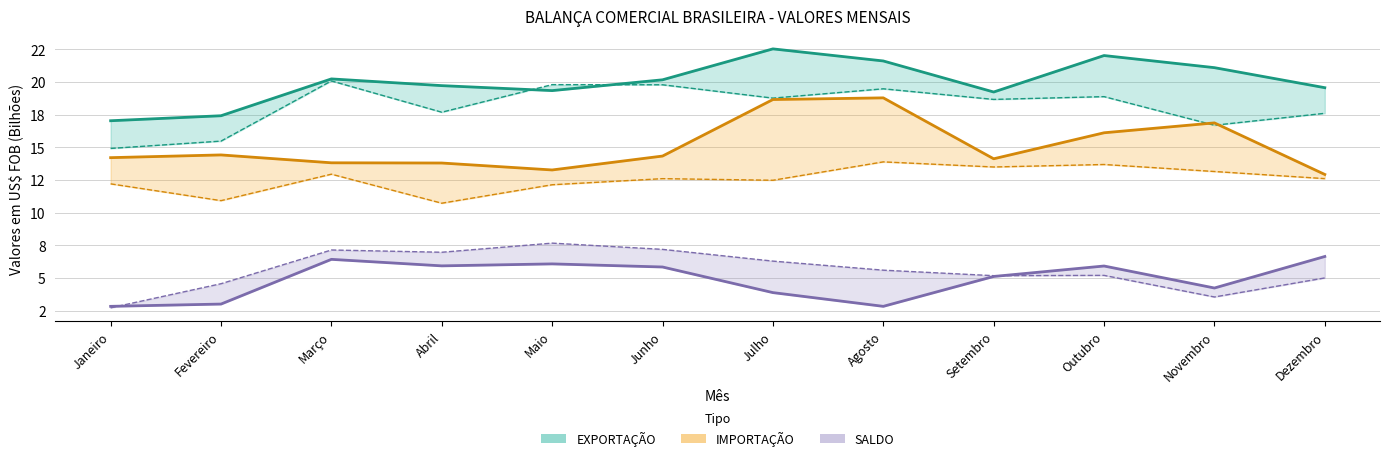

Which series has the largest range (max minus min)?

IMPORTAÇÃO 2018